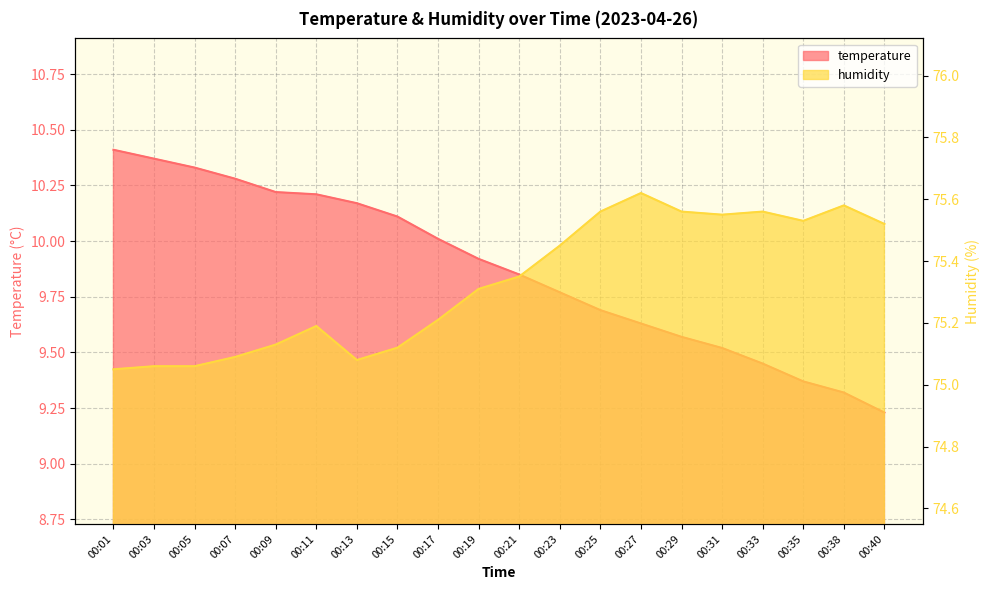

In humidity, how many points are higher than both neighbors (excluding endpoints)?

4